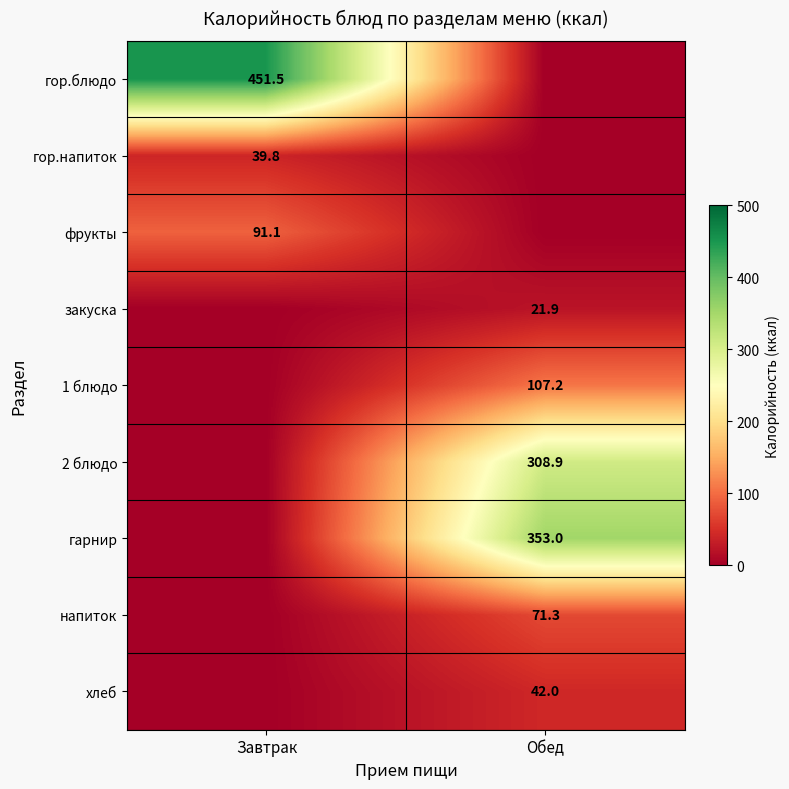

How many distinct data groups are displayed?

9